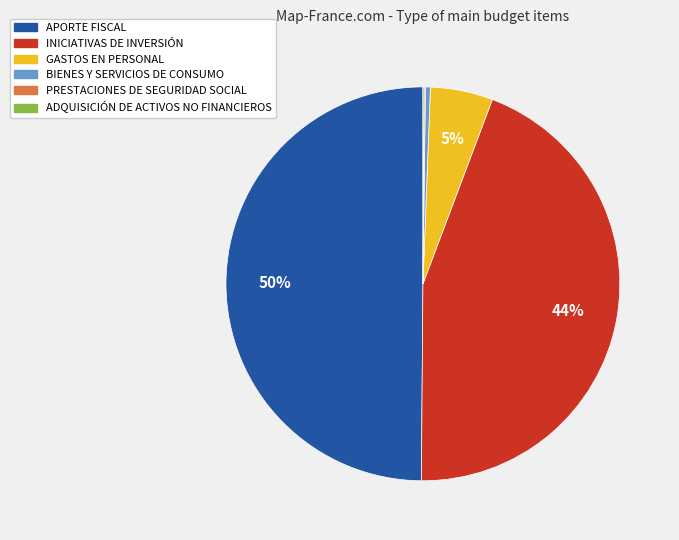

Is BIENES Y SERVICIOS DE CONSUMO the majority of the pie?

No